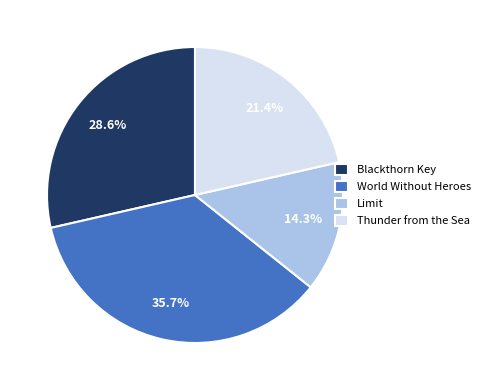

What percentage is the Limit slice, to the nearest percent?

14%